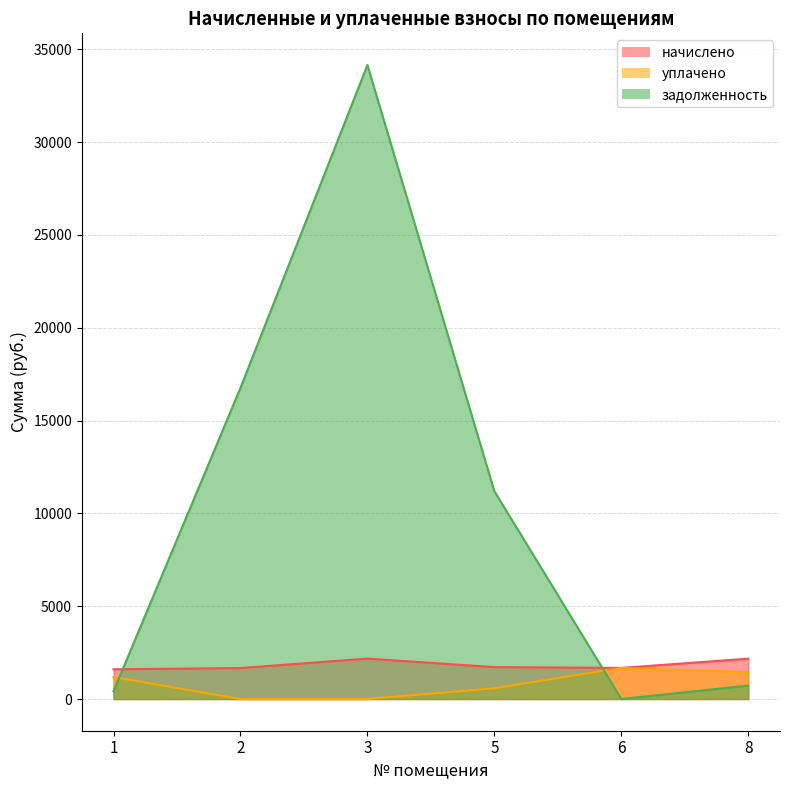

Where is the first local maximum for уплачено?

6